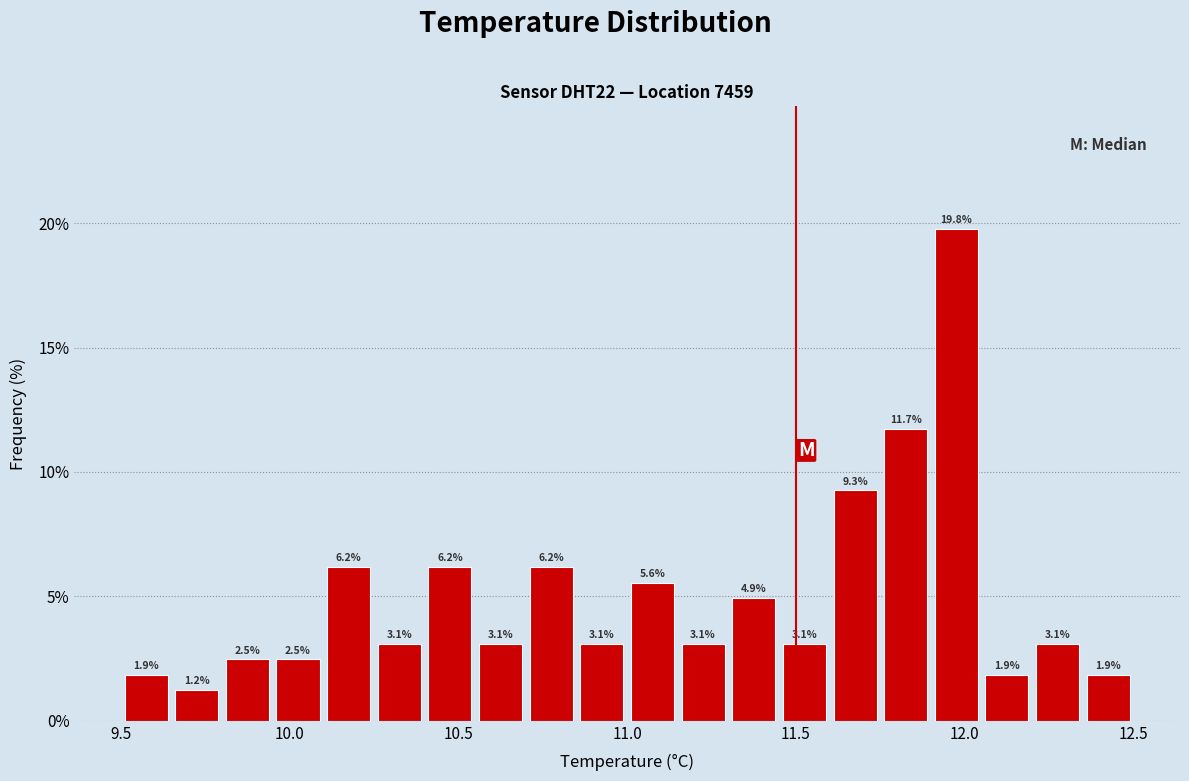

Read against the x-axis, roughly where is the centre of the tallest bar?

12.00